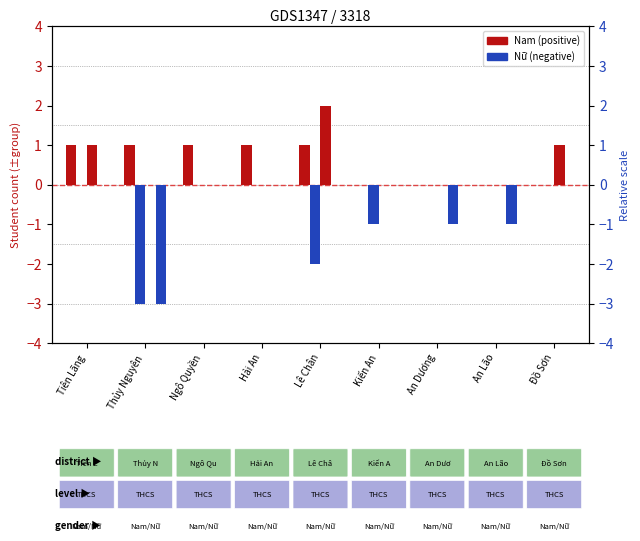

List the series in order of their peak value, lowest first.

THCS 12-13 Nữ, THCS 14-15 Nữ, THCS 12-13 Nam, THCS 14-15 Nam